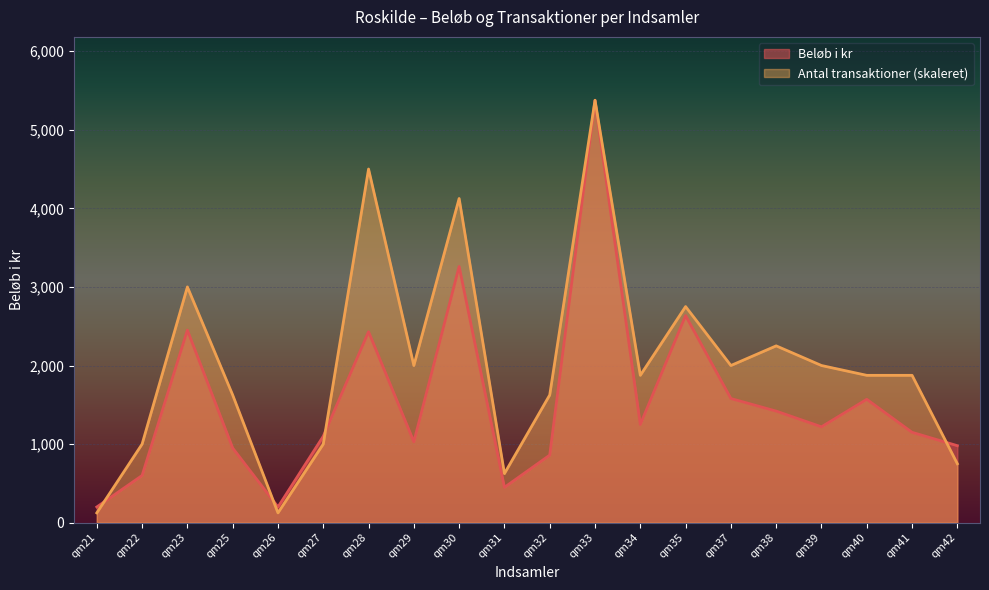

The Antal transaktioner series shows 2847 at qm25. True or false?

False